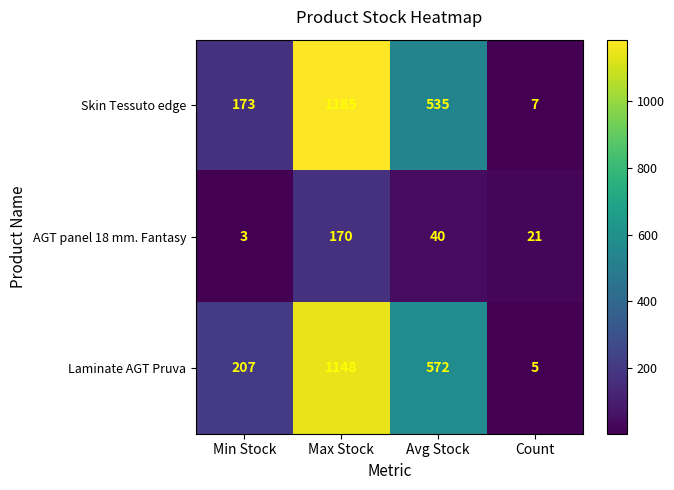

List the labels in order of Laminate AGT Pruva value, smallest first.

Count, Min Stock, Avg Stock, Max Stock